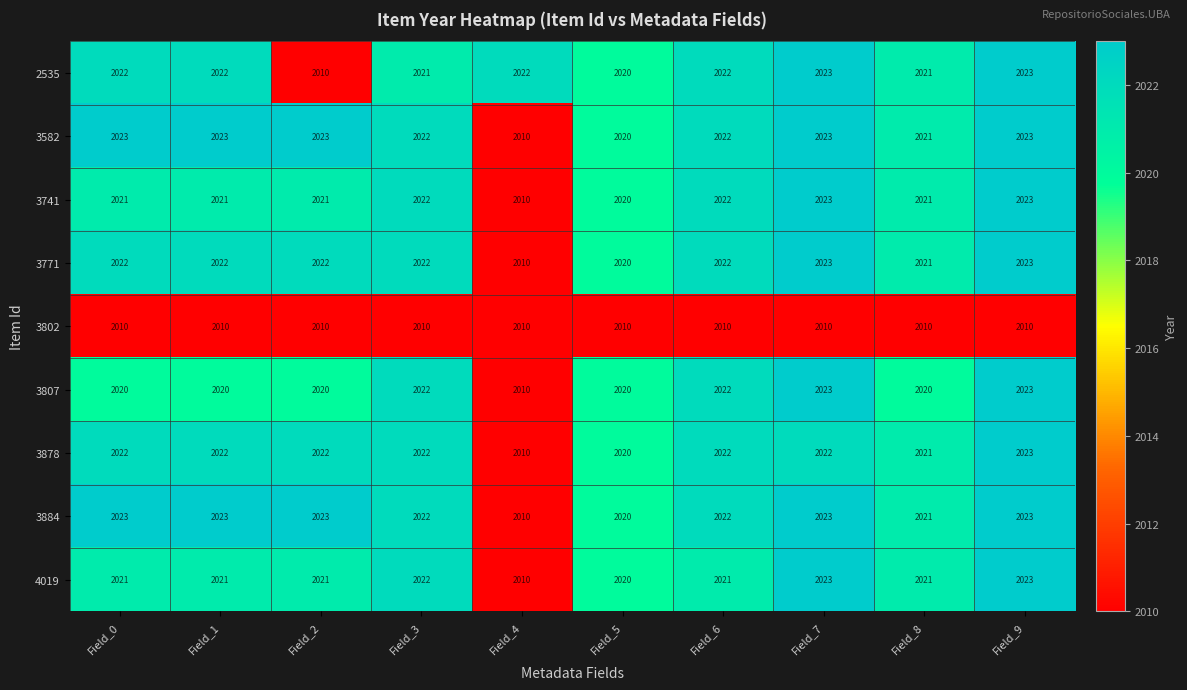

What is the highest value of the 3771 series?

2023